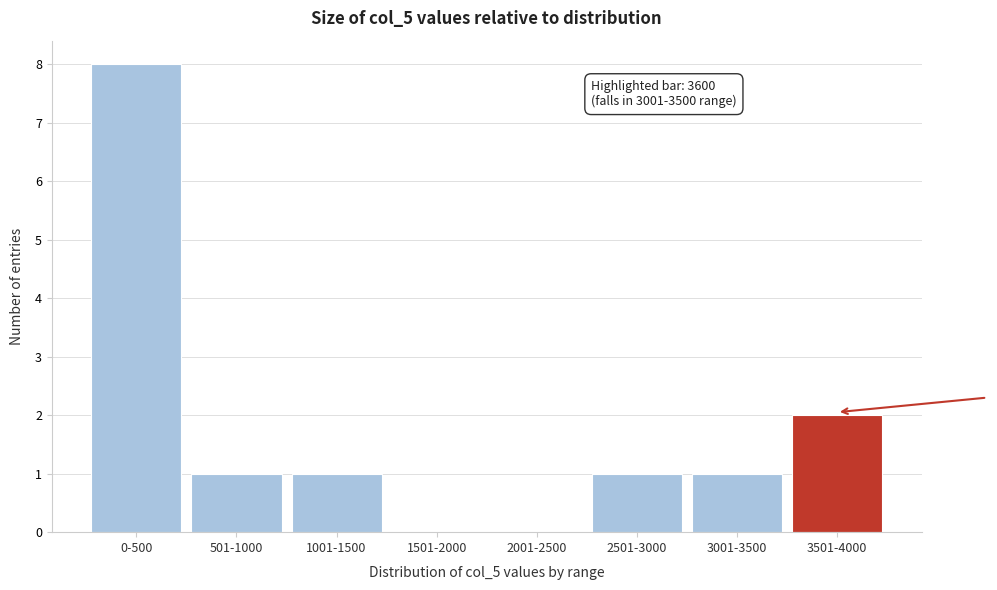

Reading left to right, list all the values displayed in this chart.

0-500=8	501-1000=1	1001-1500=1	1501-2000=0	2001-2500=0	2501-3000=1	3001-3500=1	3501-4000=2